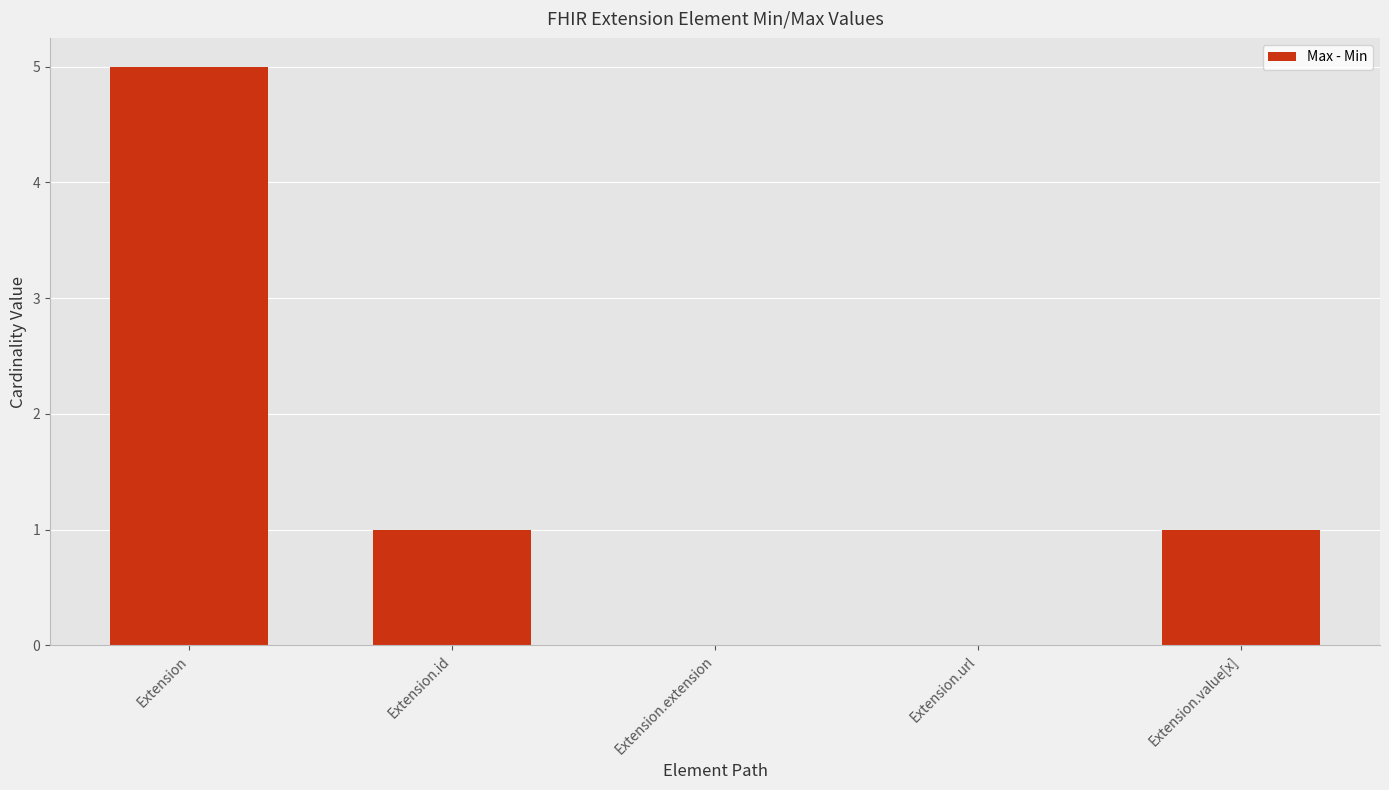

What is the sum of the values at Extension.id and Extension.extension?

1